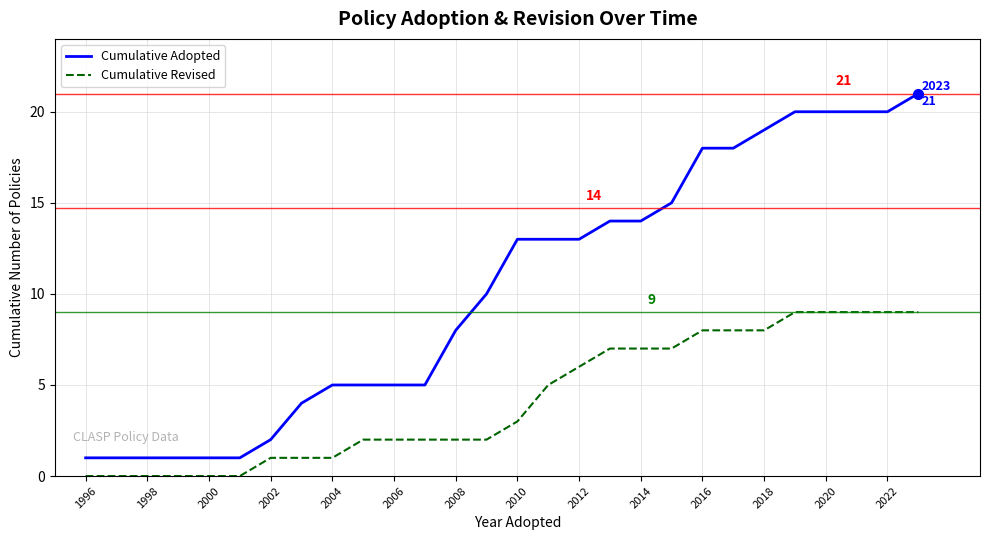

Which series has the widest spread of values?

Cumulative Adopted